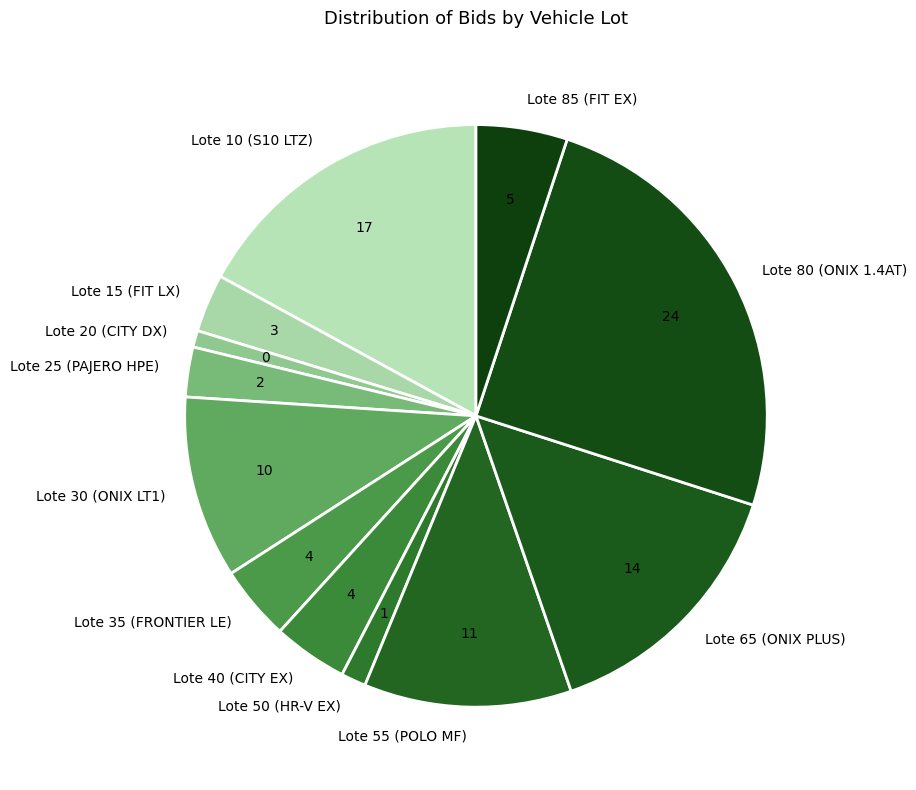

Is there any slice that represents more than half of the pie?

No